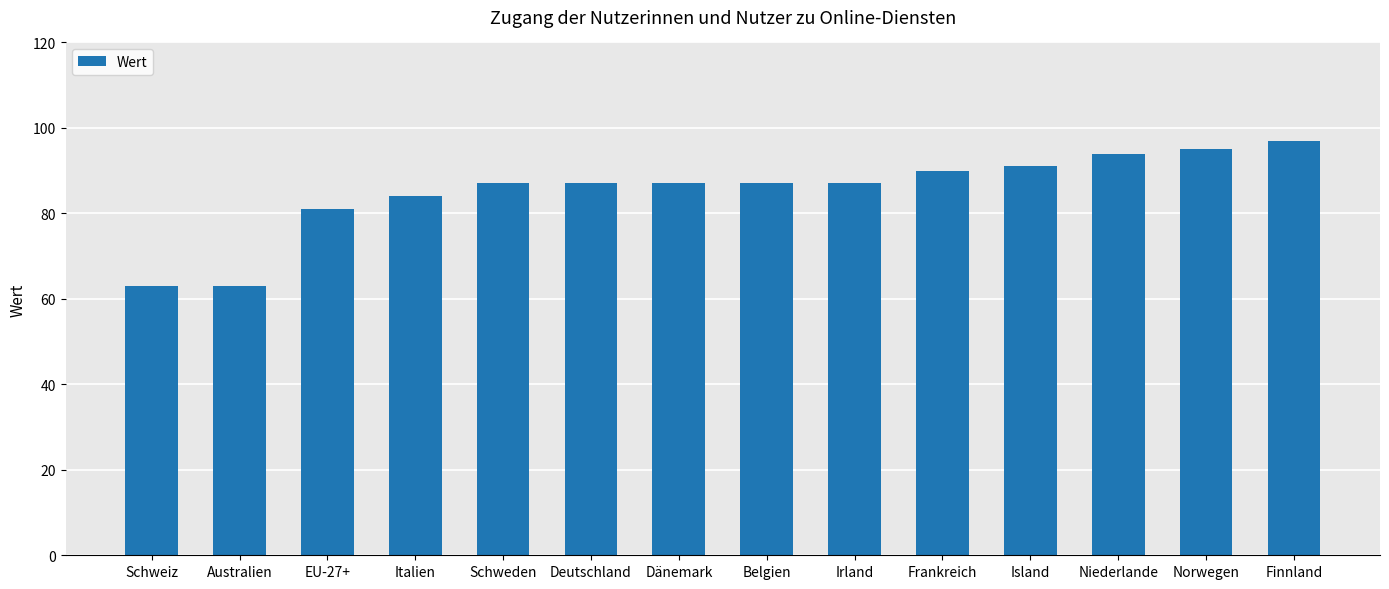

What is the greatest value displayed?

97